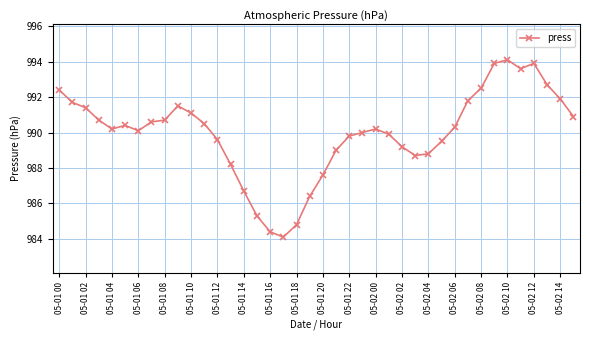

What is the average value?

990.0